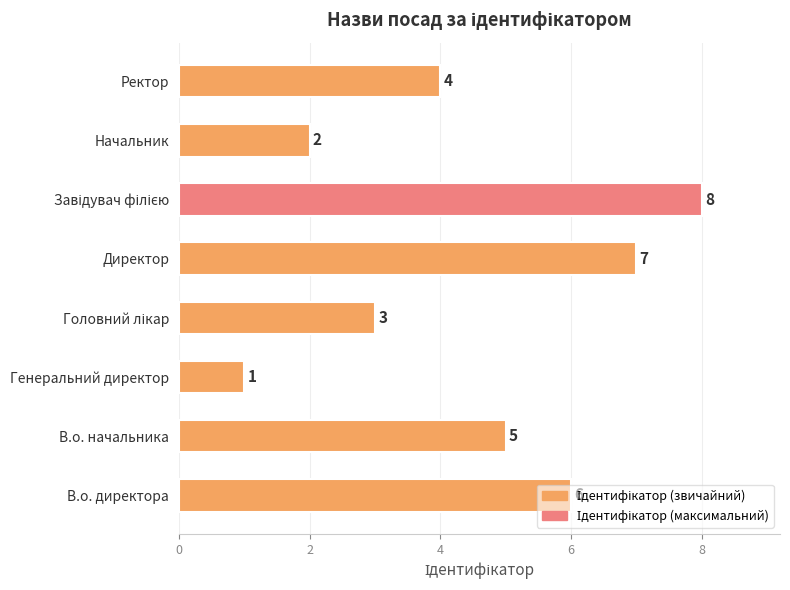

Approximately how many times larger is the value at Начальник compared to Ректор?

0.5